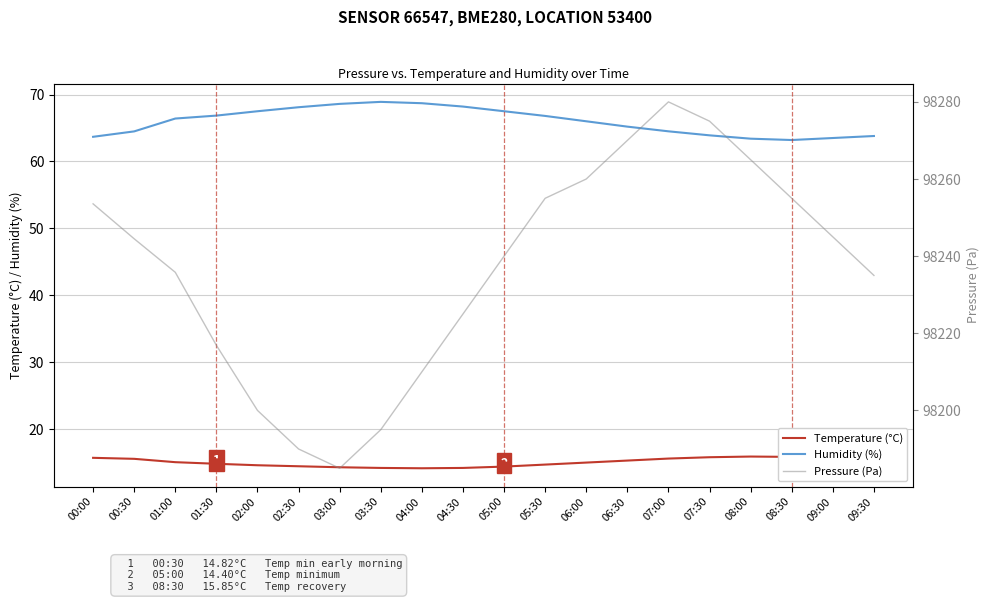

What is the average value of the Humidity (%) series?

66.0